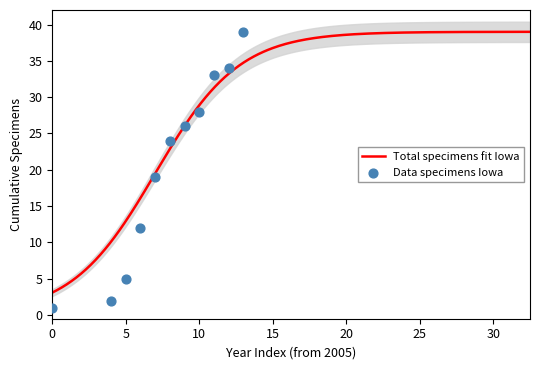

What is the highest value of the Total specimens fit Iowa series?

39.0